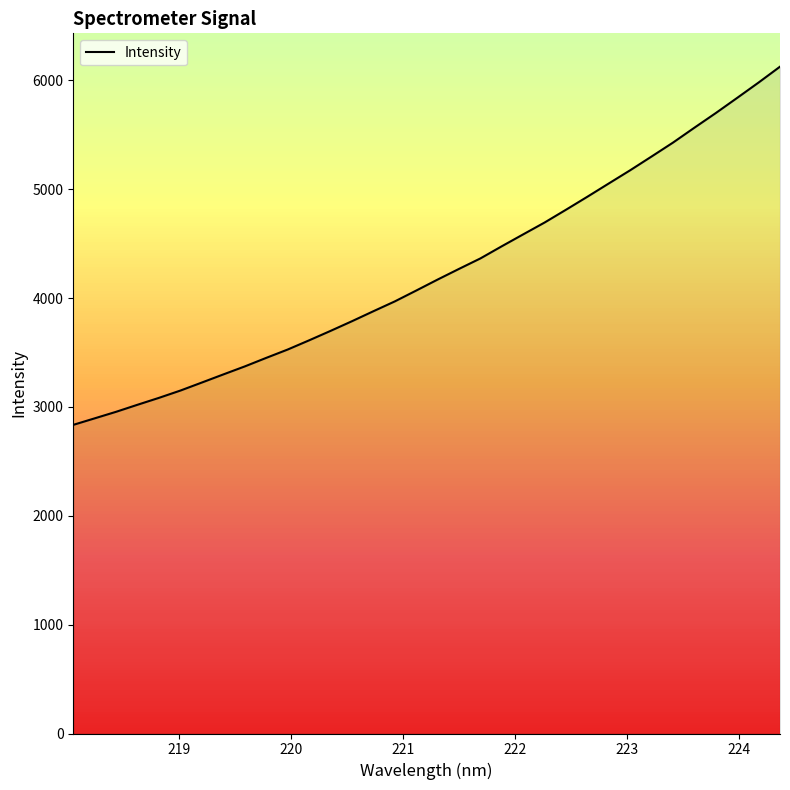

What is the minimum value shown in the chart?

2835.4